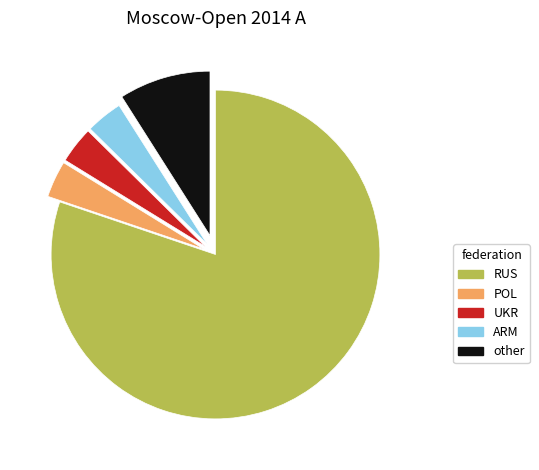

Which slice is the largest?

RUS